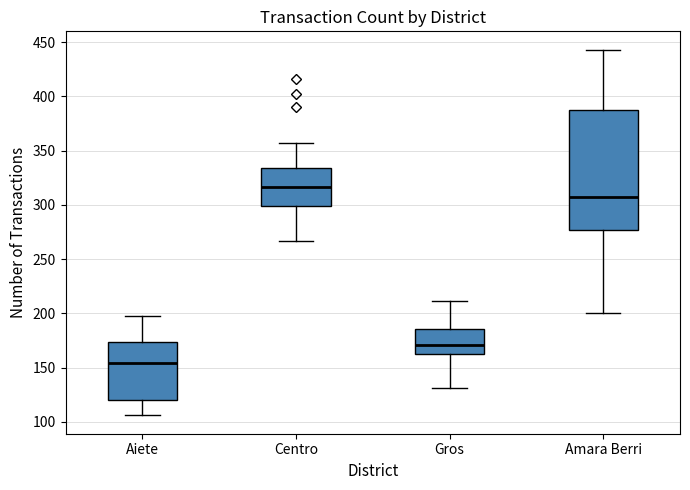

Which box has the highest median line?

Centro